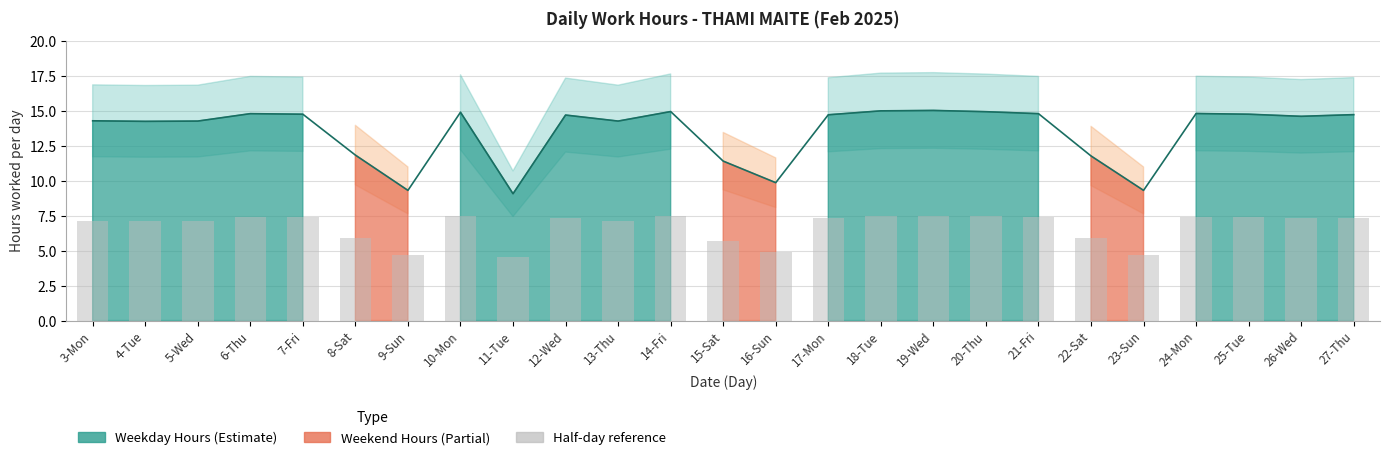

Reading right to left, transcribe all the data shown in this chart.

27-Thu=7.4	26-Wed=7.3	25-Tue=7.4	24-Mon=7.4	23-Sun=4.7	22-Sat=5.9	21-Fri=7.4	20-Thu=7.5	19-Wed=7.5	18-Tue=7.5	17-Mon=7.3	16-Sun=4.9	15-Sat=5.7	14-Fri=7.5	13-Thu=7.1	12-Wed=7.3	11-Tue=4.5	10-Mon=7.4	9-Sun=4.7	8-Sat=5.9	7-Fri=7.4	6-Thu=7.4	5-Wed=7.1	4-Tue=7.1	3-Mon=7.1